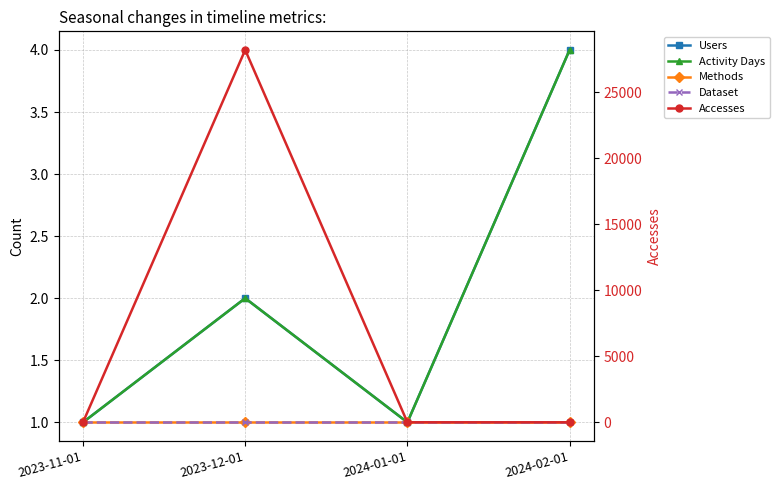

Is it true that Users equals 7 at 2024-02-01?

False